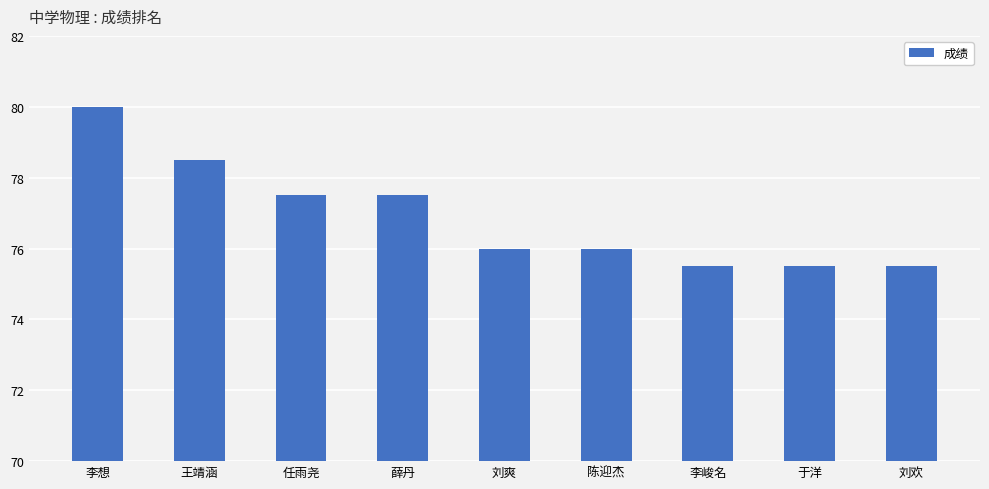

At which category does the chart reach its peak across all series?

李想